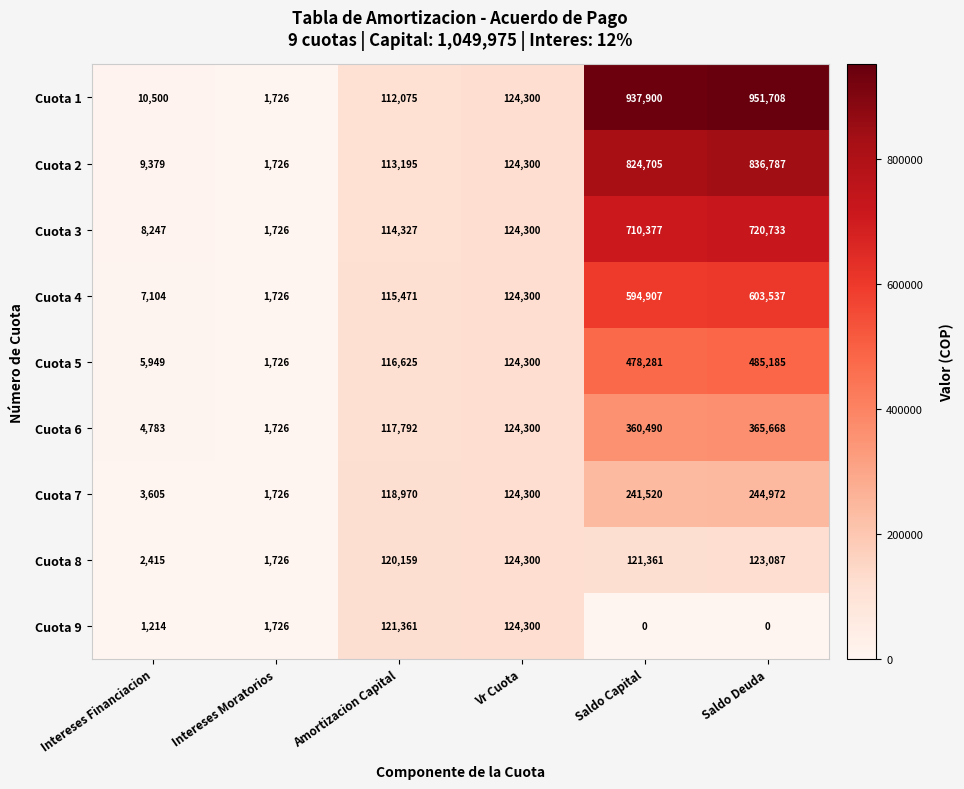

What is the difference between the second highest and second lowest values in the Cuota 2 series?

815326